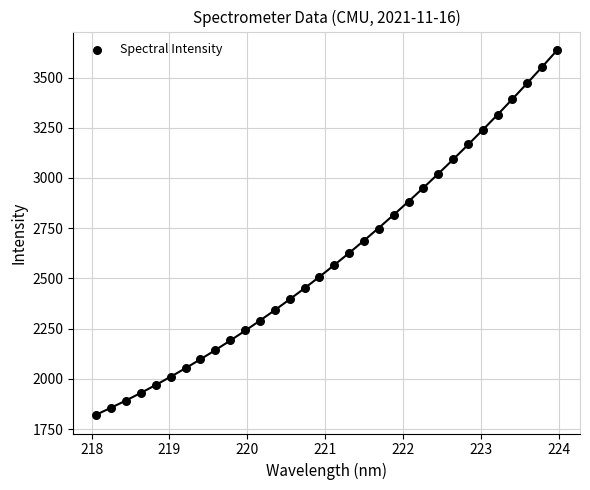

What is the range of X values (max minus min)?

5.9